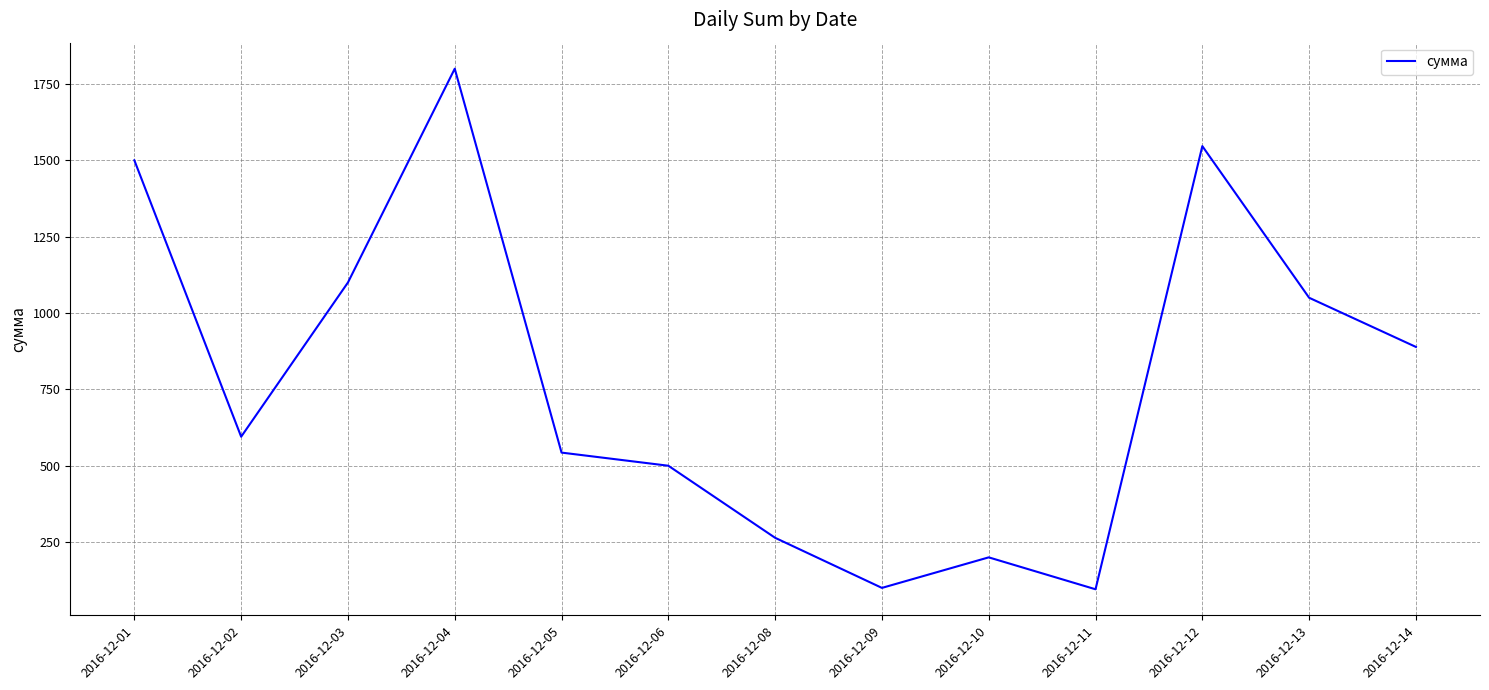

What is the greatest value displayed?

1800.0